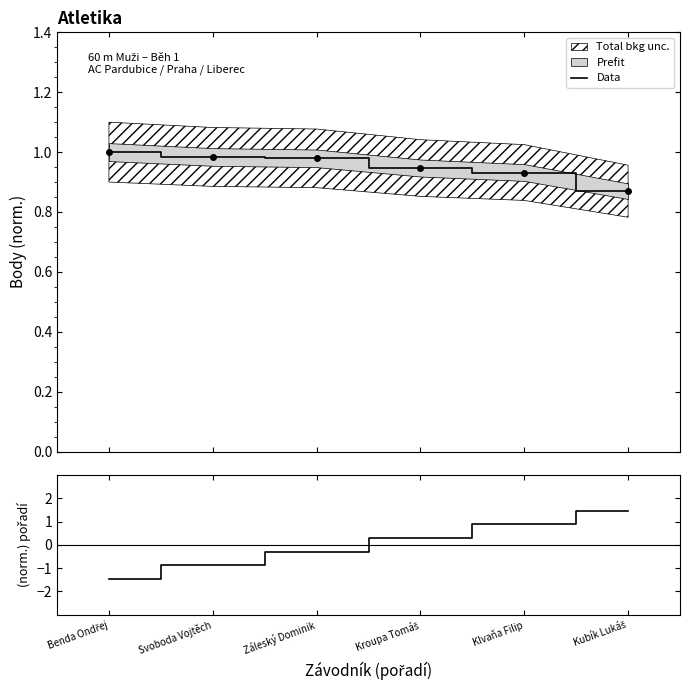

Read the Data value at Kubík Lukáš.

0.9